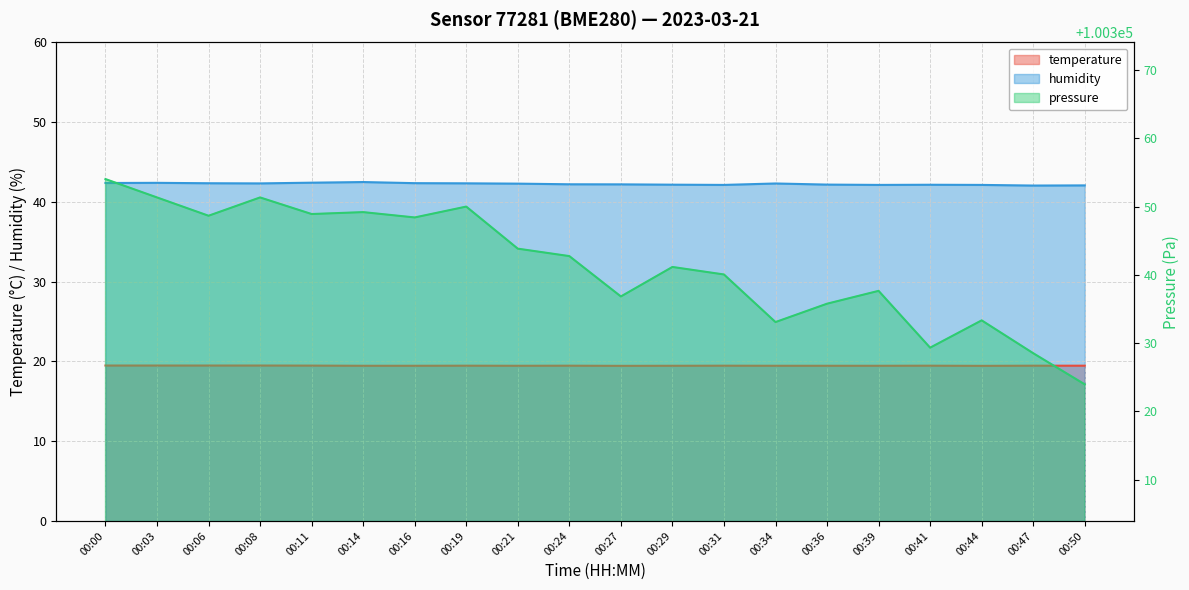

What is the minimum value for pressure_norm?

100324.0